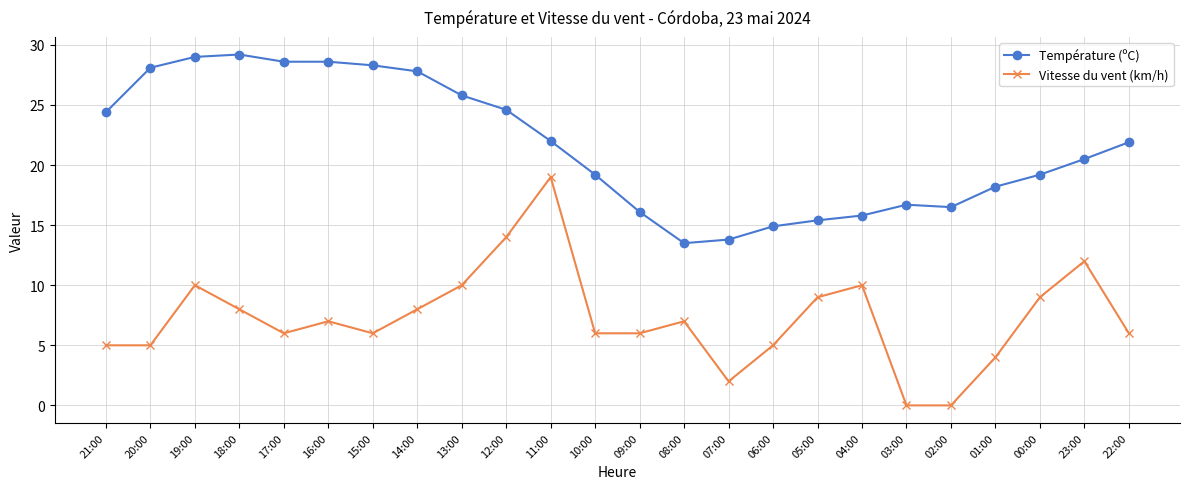

What are all the series names shown in the legend?

Température (ºC), Vitesse du vent (km/h)